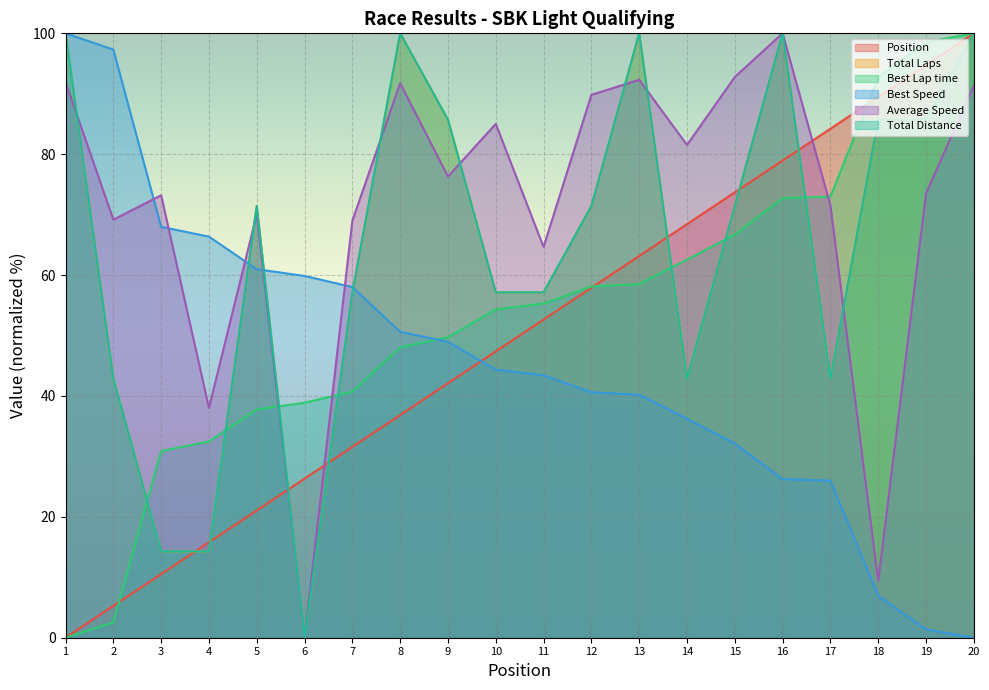

Where do Total Laps and Average Speed first cross each other?

1 and 2